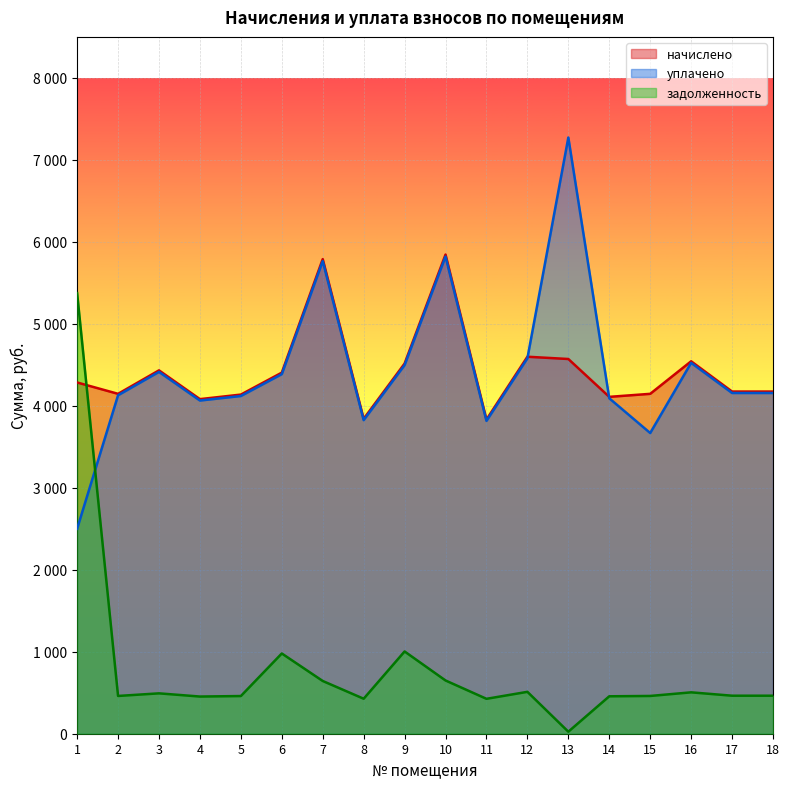

In уплачено, how many points are lower than both neighbors (excluding endpoints)?

4